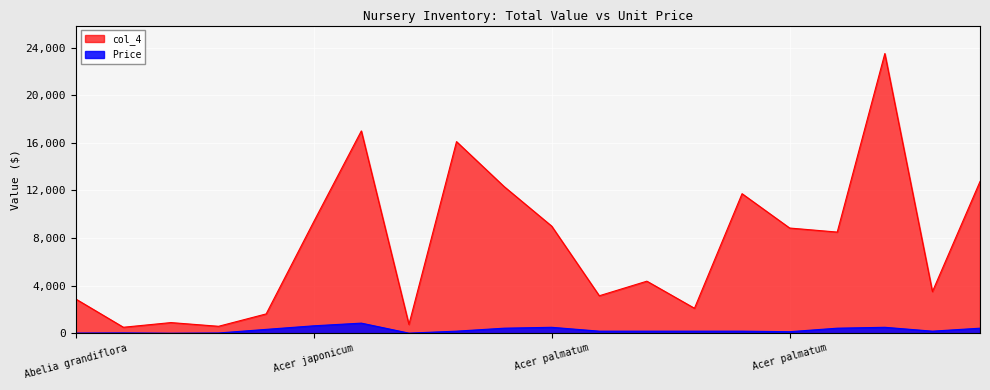

Which series has the widest spread of values?

col_4